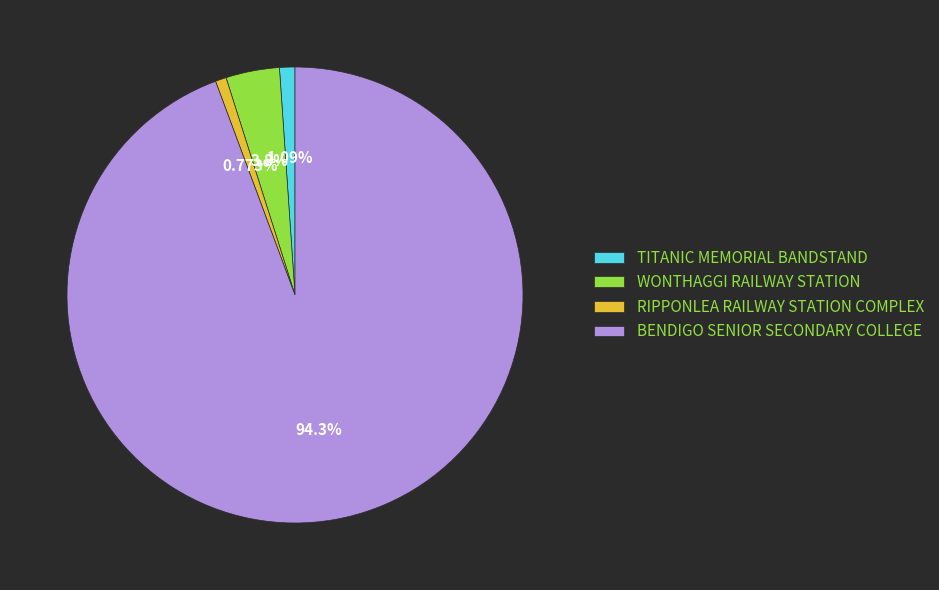

Which slice represents more than half of the pie?

BENDIGO SENIOR SECONDARY COLLEGE